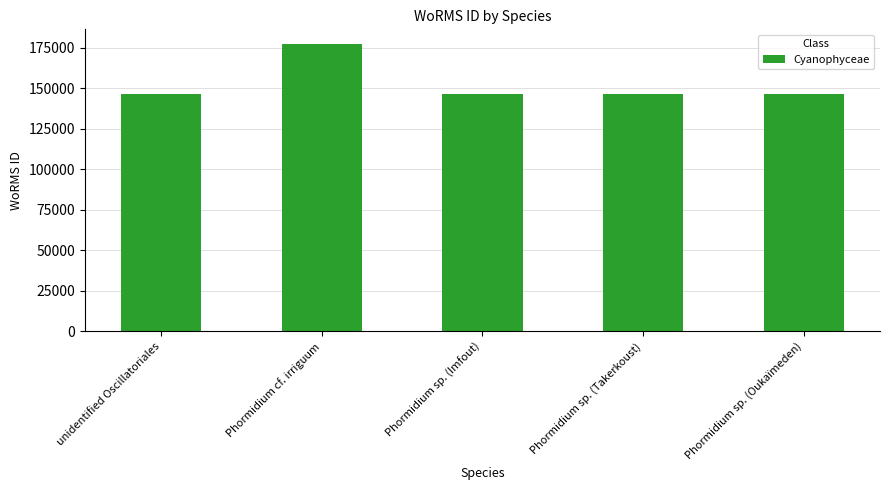

What is the label of the 1st bar from the left?

unidentified Oscillatoriales